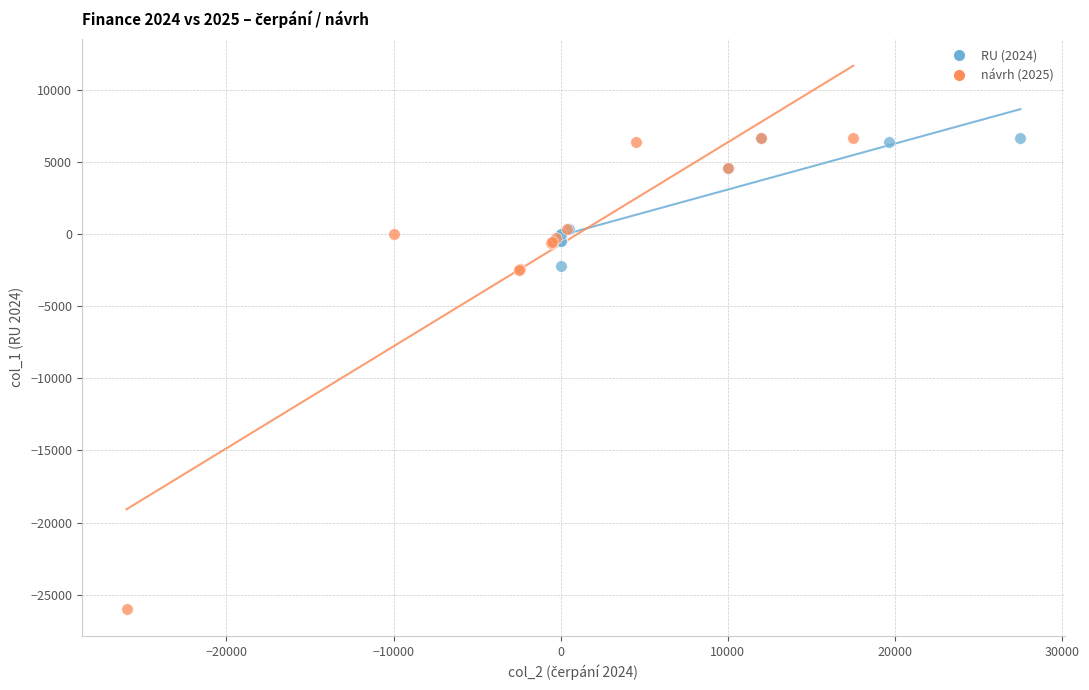

Which series contains the lowest Y value?

návrh (2025)